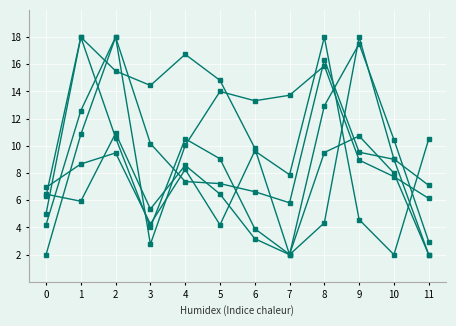

How many series are shown in this chart?

6